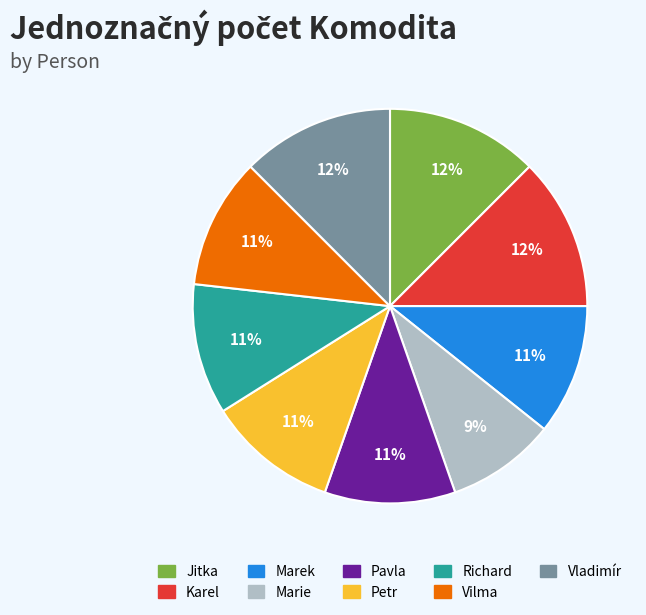

True or false: Pavla accounts for 17% of the total.

False